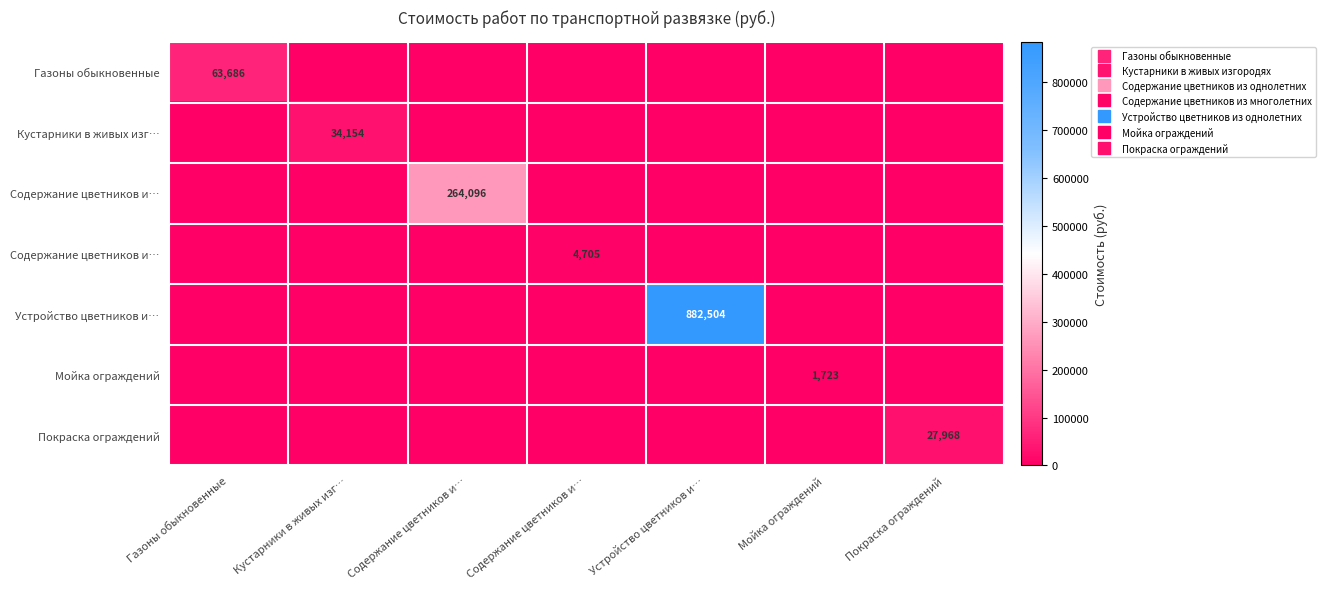

At how many categories does at least one series exceed 721241?

1